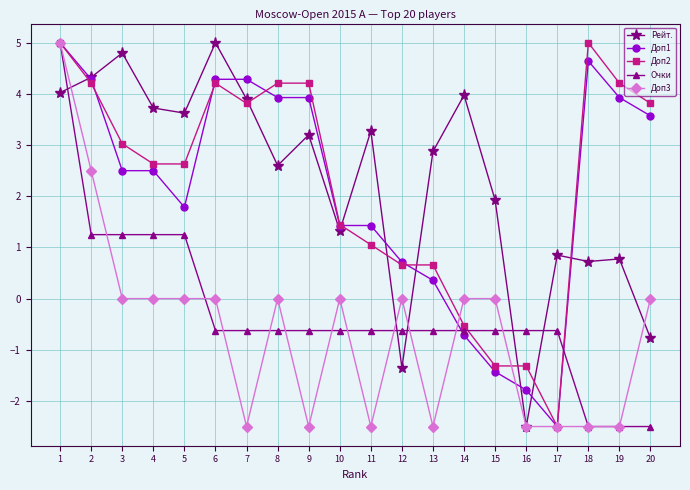

True or false: Доп1 has more than 0 interior local peaks.

True